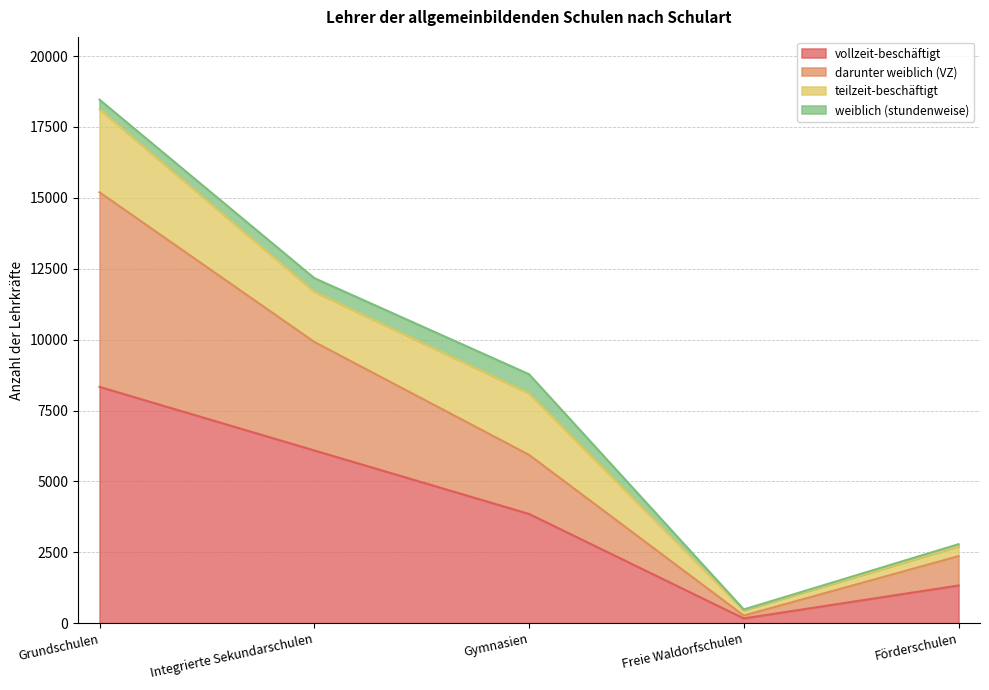

At which category is the sum across all series the highest?

Grundschulen